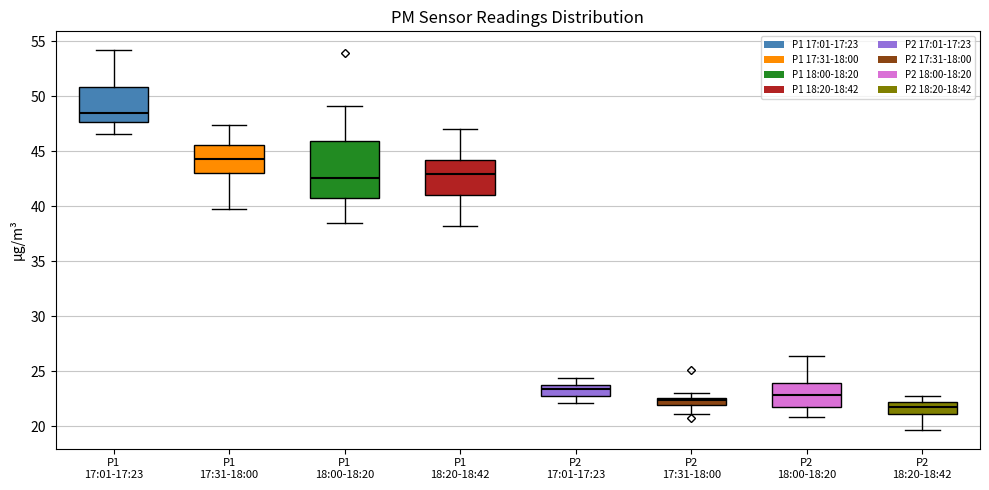

Where is the lower edge of the box for P1 18:20-18:42 on the y-axis? The values are not printed on the chart, so give them approximately, as read against the axis.

41.0